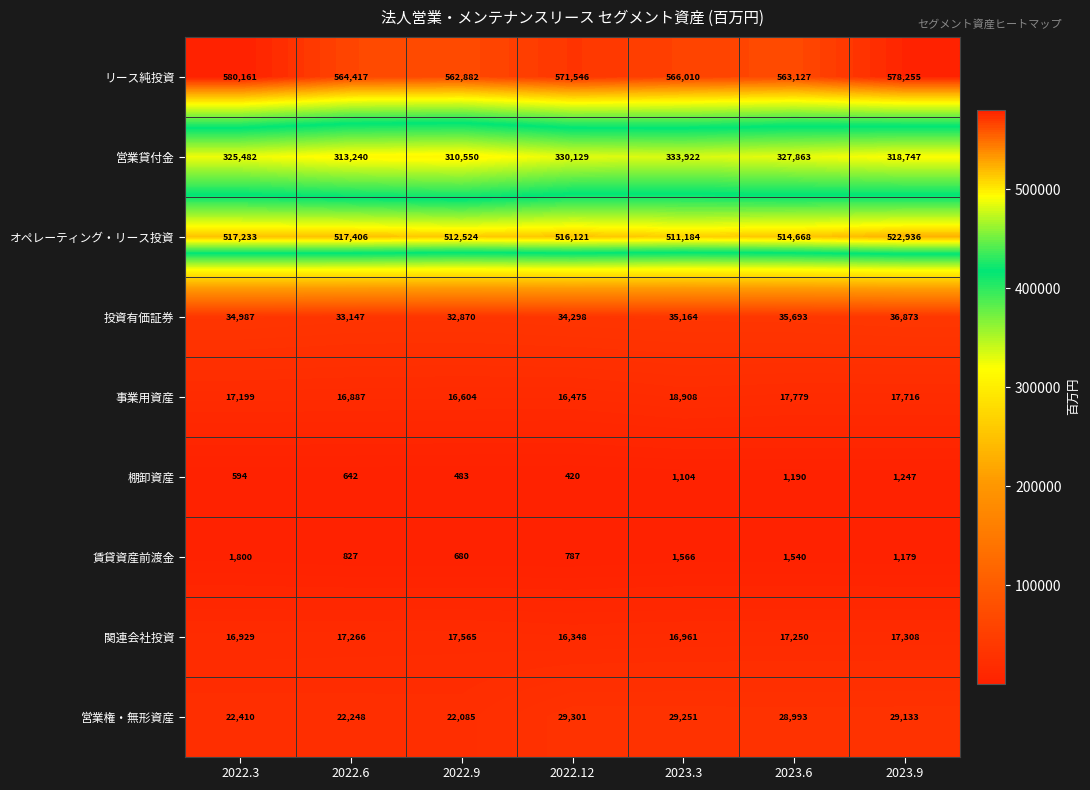

What is the minimum value for 投資有価証券?

32870